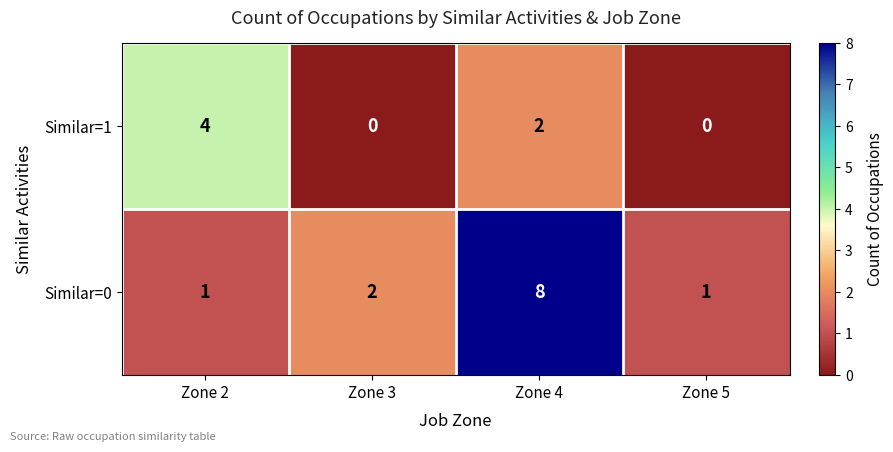

Which series has the largest total across all categories?

Similar=0